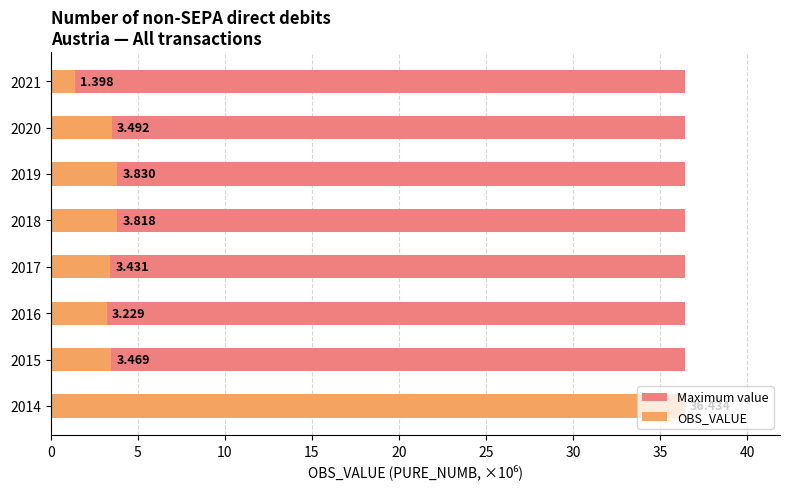

The value of OBS_VALUE at 2017 is 3.4. True or false?

True